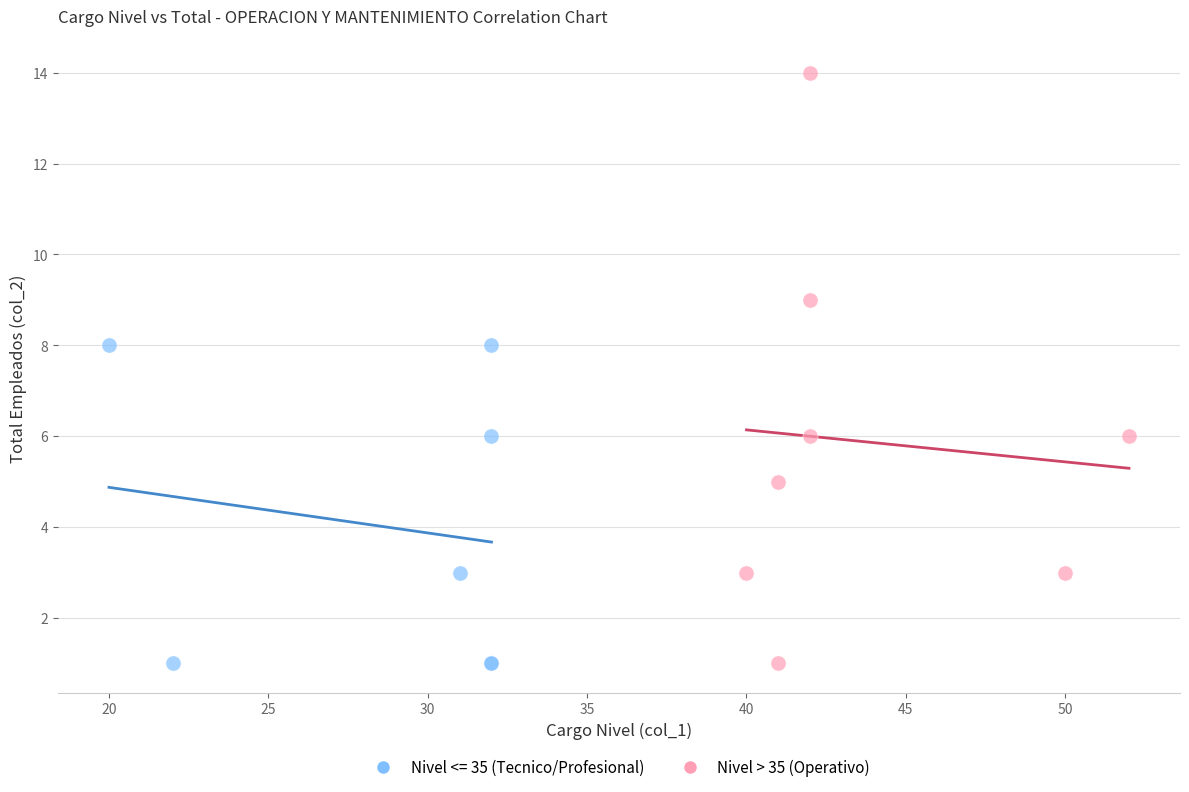

Which series has the widest spread of Y values?

Nivel > 35 (Operativo)